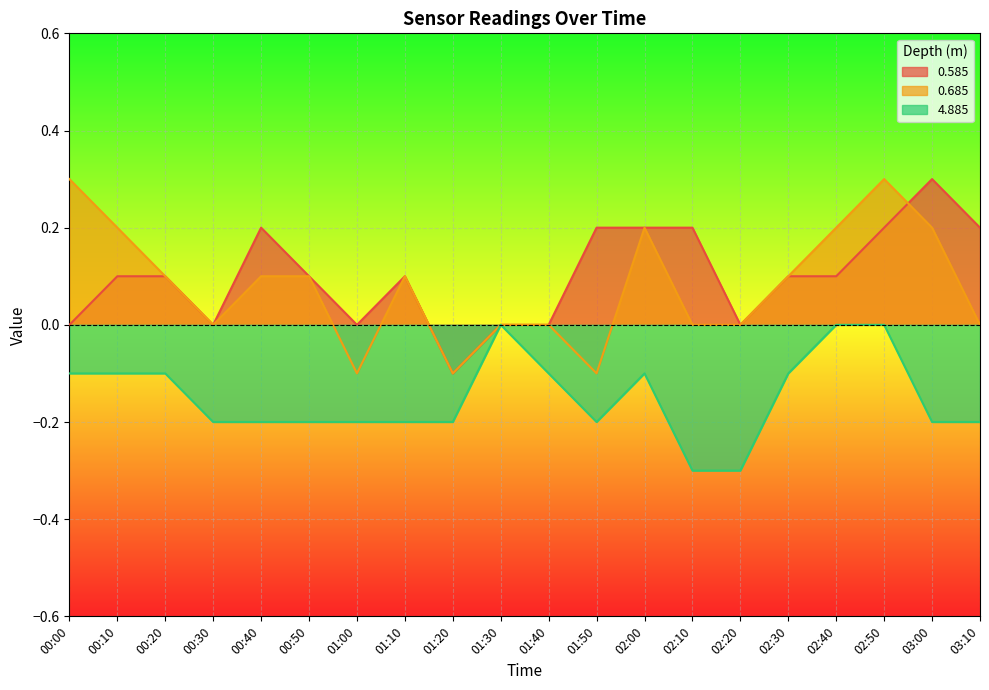

What is the label of the 5th point from the left?

00:40